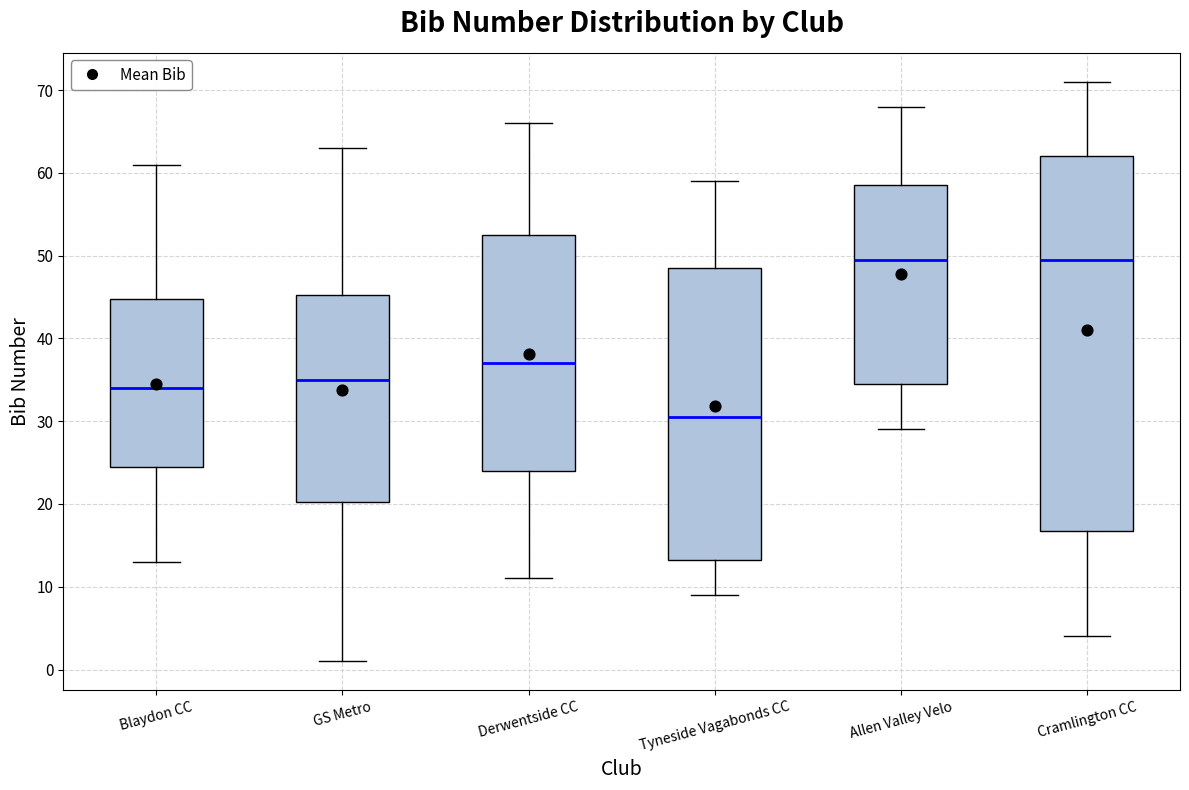

Reading left to right, read every box against the y-axis: the position of its median line, the range the box covers, and the ends of its whiskers. The values are not printed on the chart, so give them approximately, as read against the axis.

Blaydon CC: median 34, box 25 to 45, whiskers 13 to 61
GS Metro: median 35, box 20 to 45, whiskers 1 to 63
Derwentside CC: median 37, box 24 to 53, whiskers 11 to 66
Tyneside Vagabonds CC: median 31, box 13 to 49, whiskers 9 to 59
Allen Valley Velo: median 50, box 35 to 59, whiskers 29 to 68
Cramlington CC: median 50, box 17 to 62, whiskers 4 to 71